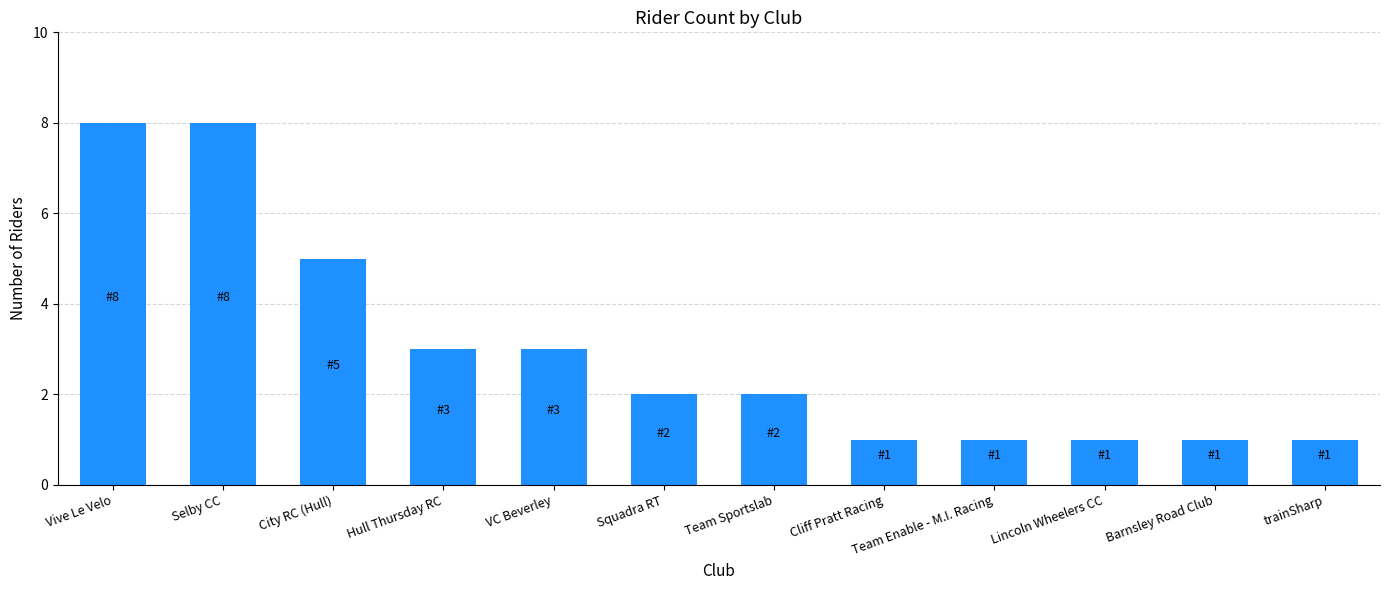

What position from the left is Lincoln Wheelers CC?

10